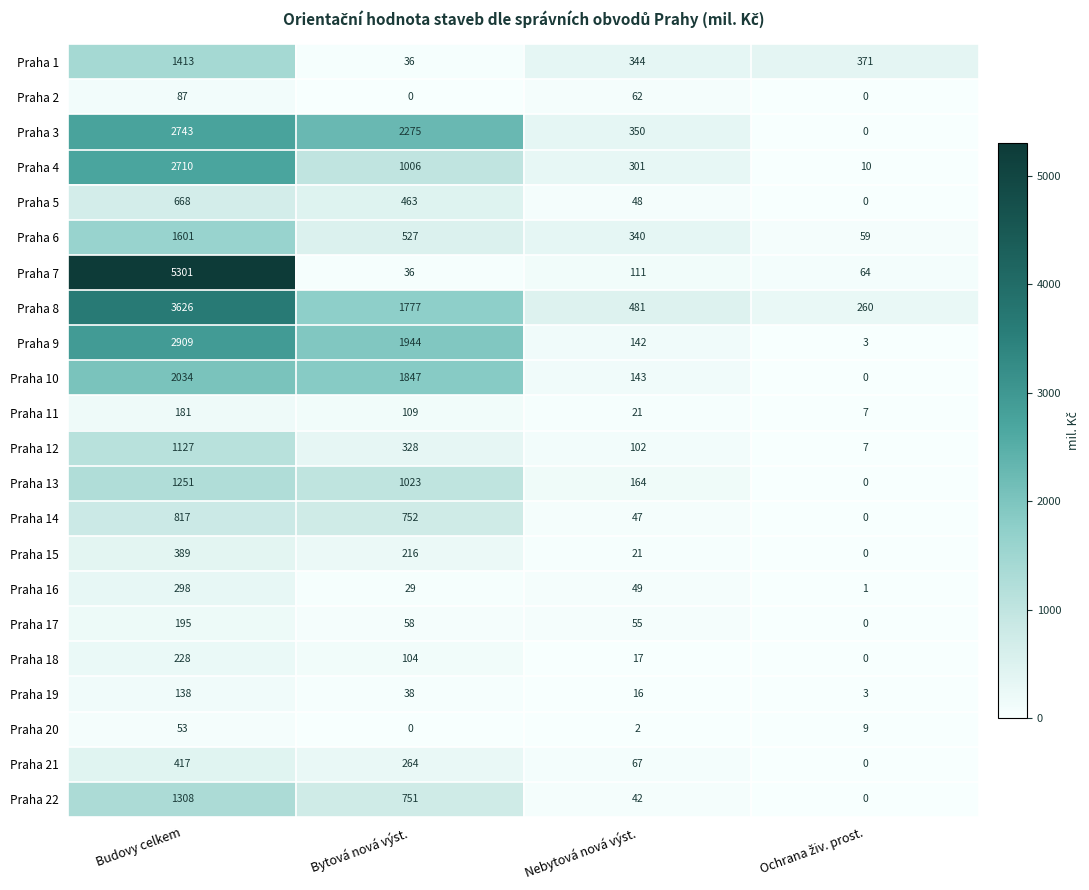

What is the sum of all Praha 6 values?

2527